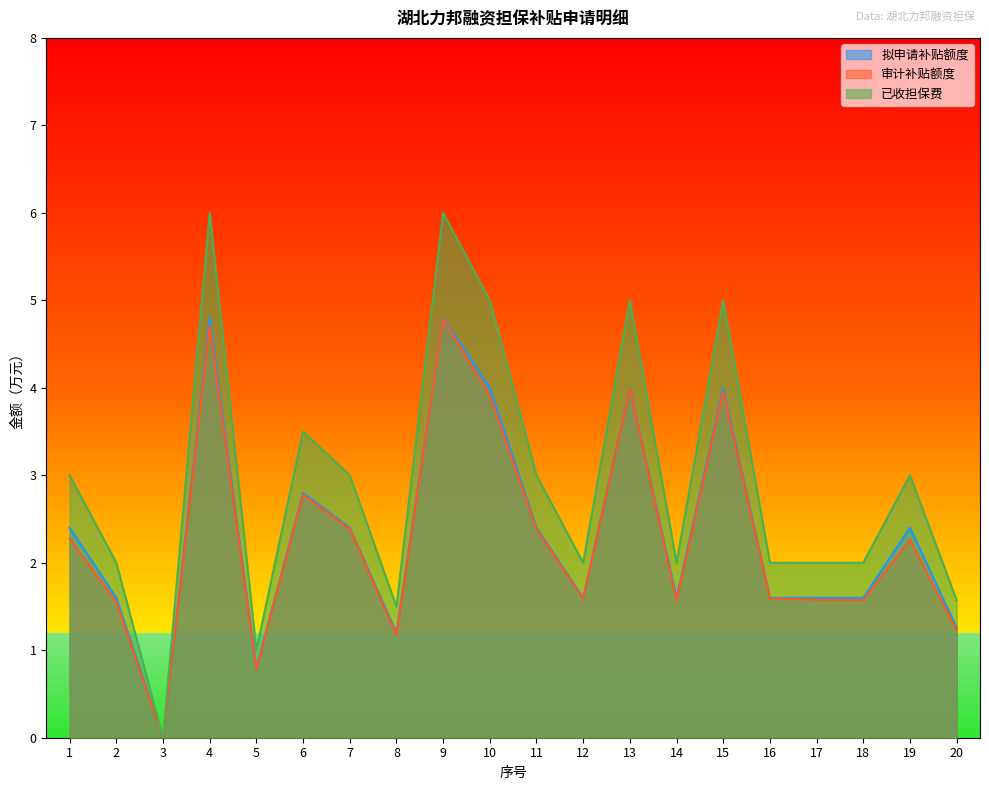

The value of 审计补贴额度 at 12 is 0.5. True or false?

False